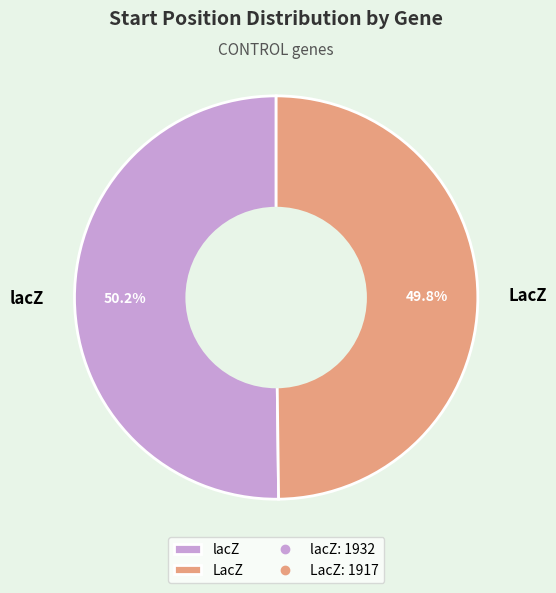

How many segments does this pie chart have?

2